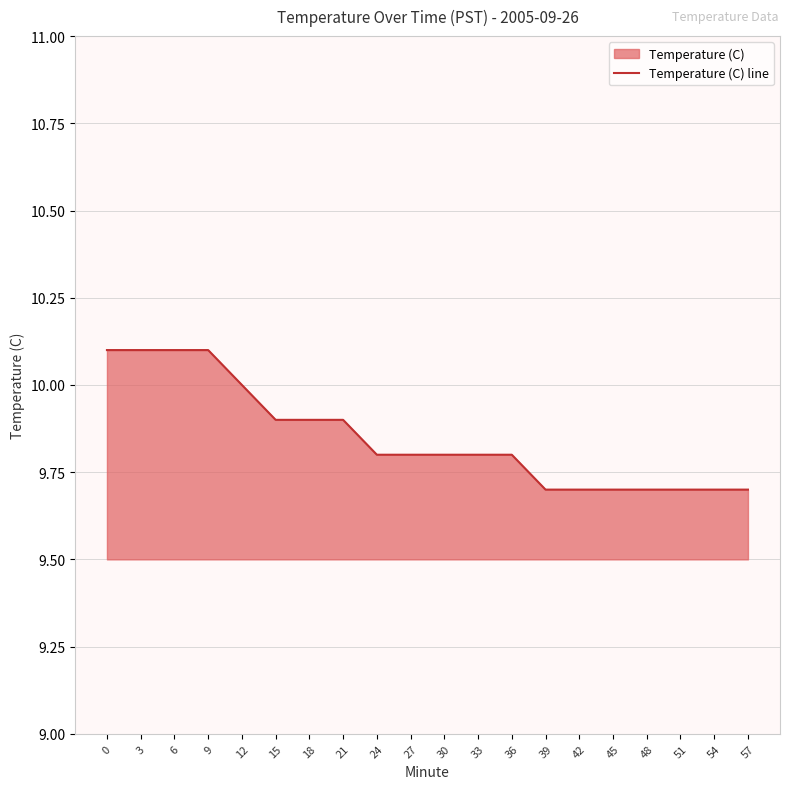

What is the maximum value shown in the chart?

10.1